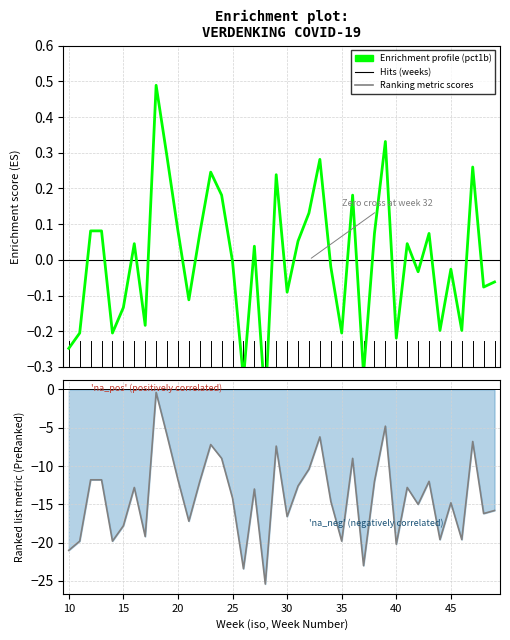

True or false: Ranking metric scores (pct1b−pct2b) and pct1b (Enrichment profile) intersect in this chart.

False